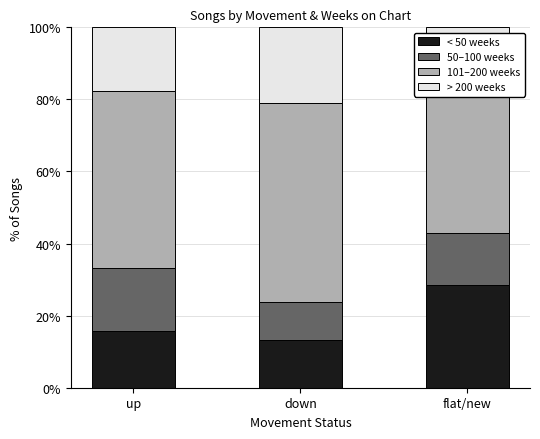

Reading left to right, list all the values displayed in this chart.

< 50 weeks: 15.7	13.2	28.6
50–100 weeks: 17.6	10.5	14.3
101–200 weeks: 49.0	55.3	42.9
> 200 weeks: 17.6	21.1	14.3